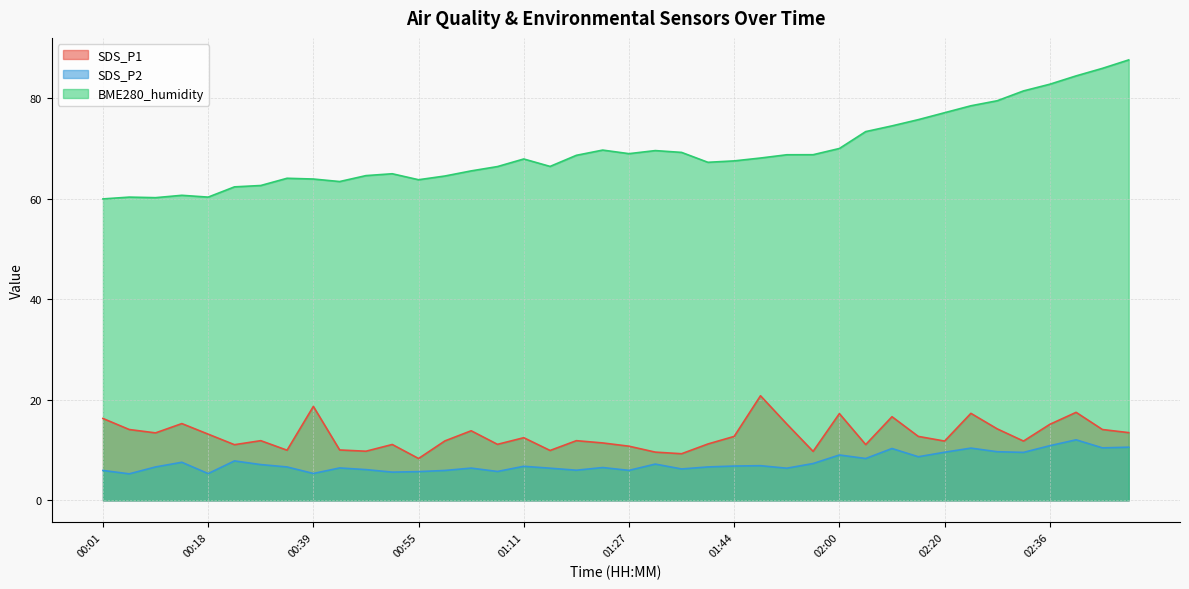

What is the value of the BME280_humidity point at the 9th from the left?

64.0